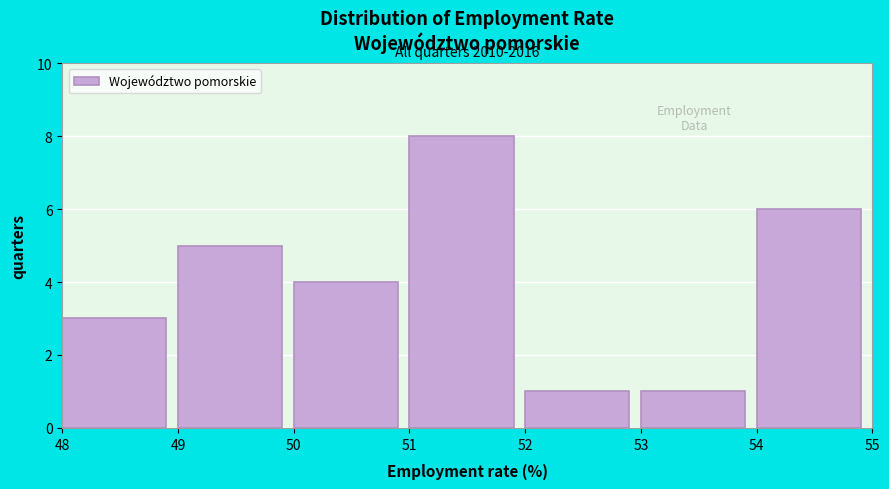

Which range on the x-axis has the tallest bar?

51 to 52